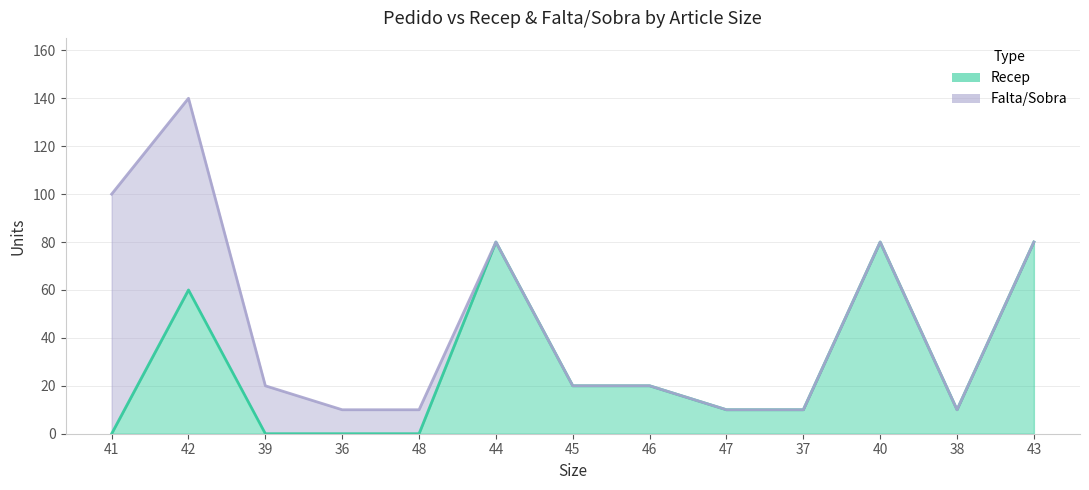

Where does the data first go above 10?

42